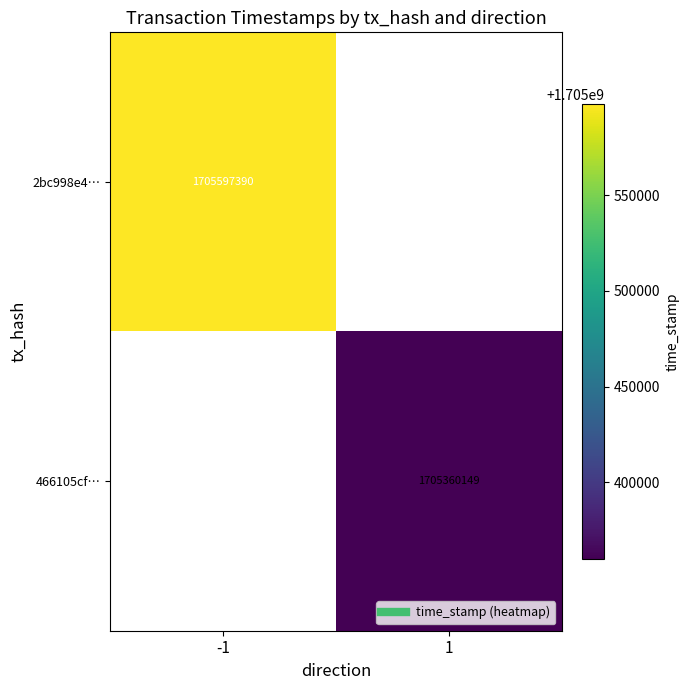

The 466105cf… series shows 1705360149.0 at 1. True or false?

True